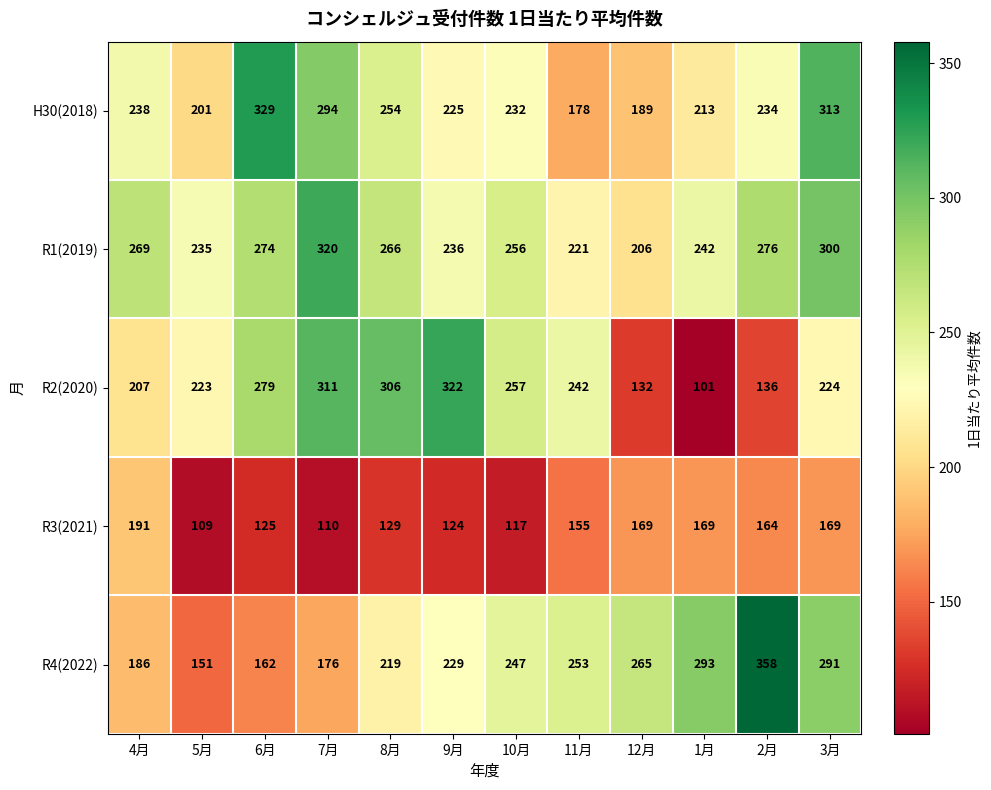

Which label corresponds to the smallest value in the chart?

1月